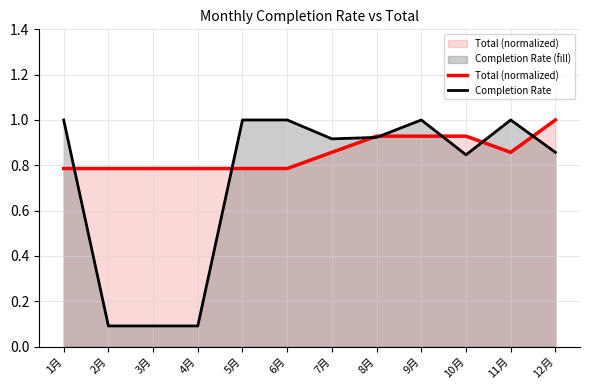

True or false: Completion Rate has more than 0 interior local peaks.

True